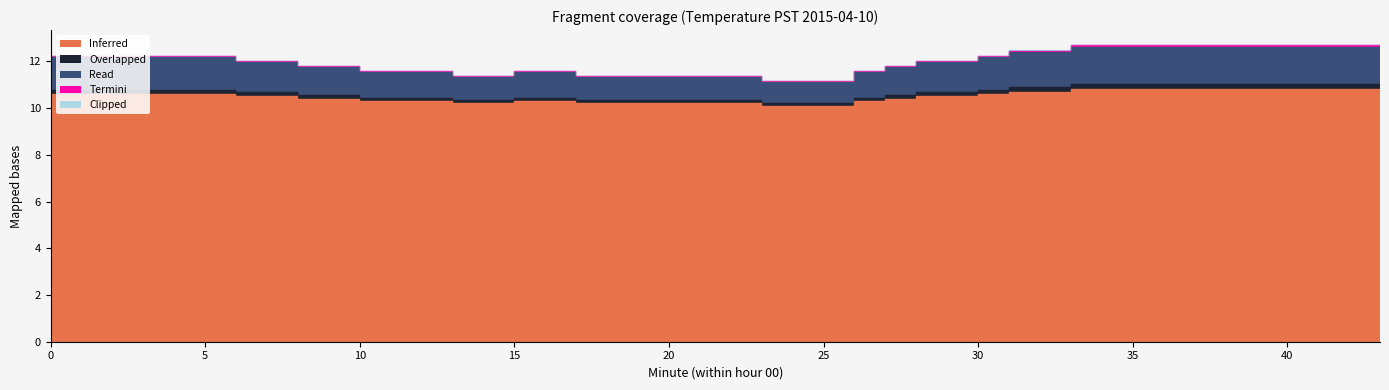

The Read series shows 16.0 at 12. True or false?

False